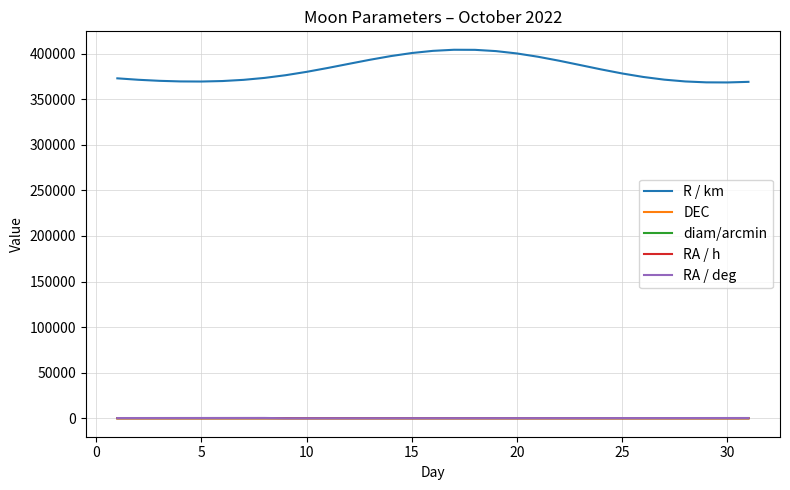

Which series has the widest spread of values?

R / km